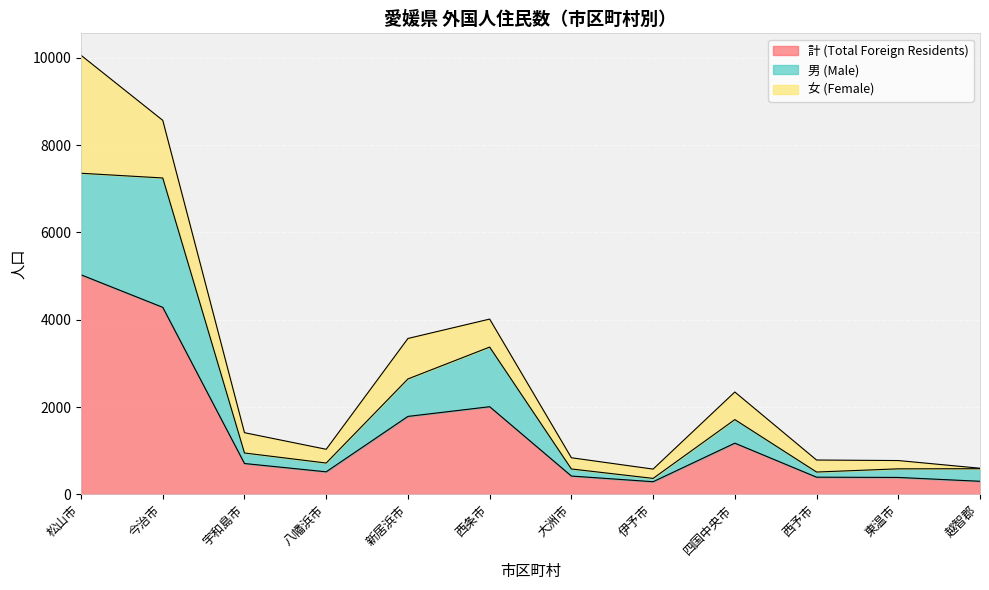

Which category has the lowest value in the 計 (Total Foreign Residents) series?

伊予市